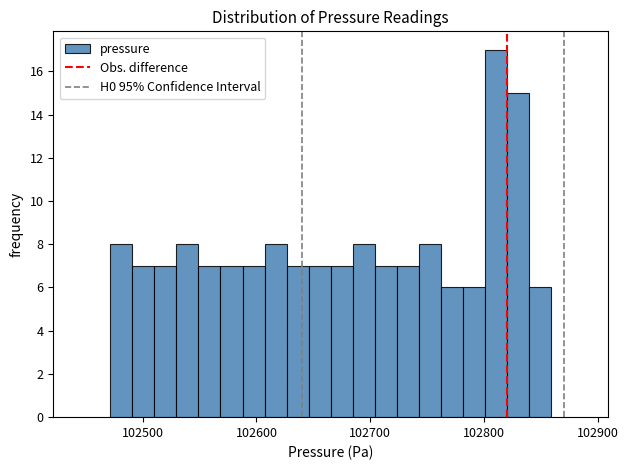

Read against the x-axis, roughly where is the centre of the tallest bar?

102810